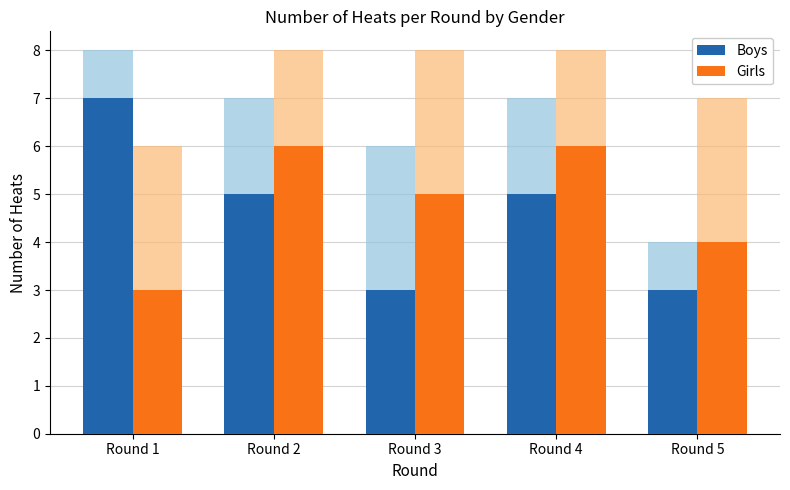

Which has a higher value, Round 5 or Round 2?

Round 2